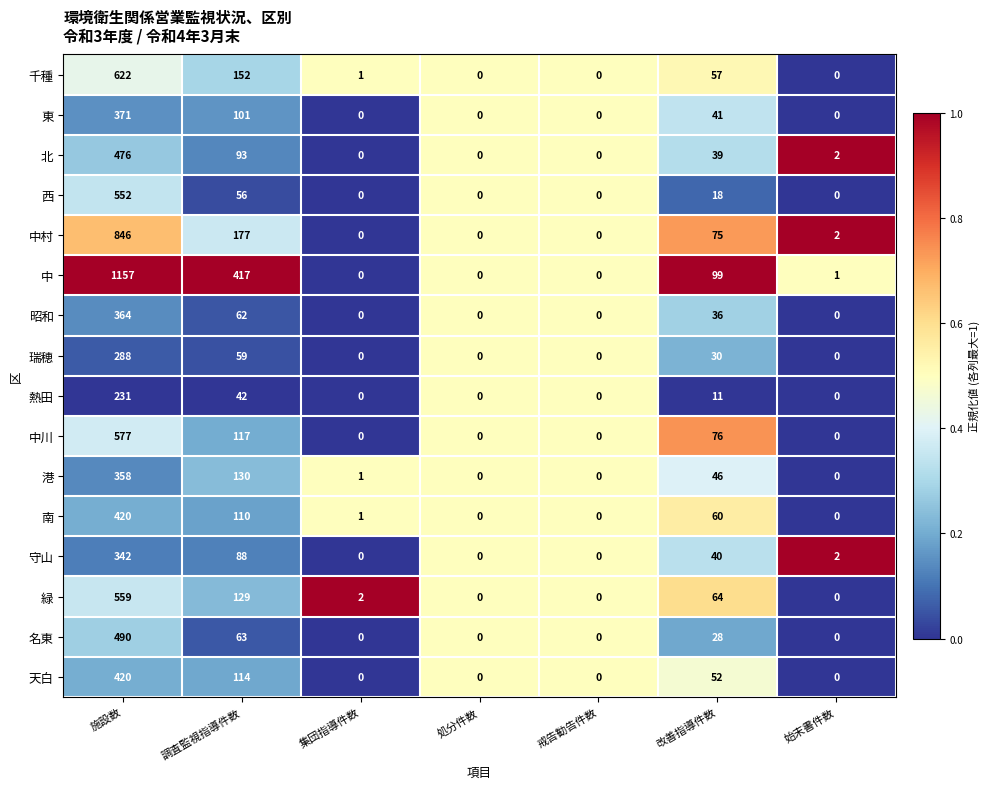

What is the sum of all 千種 values?

832